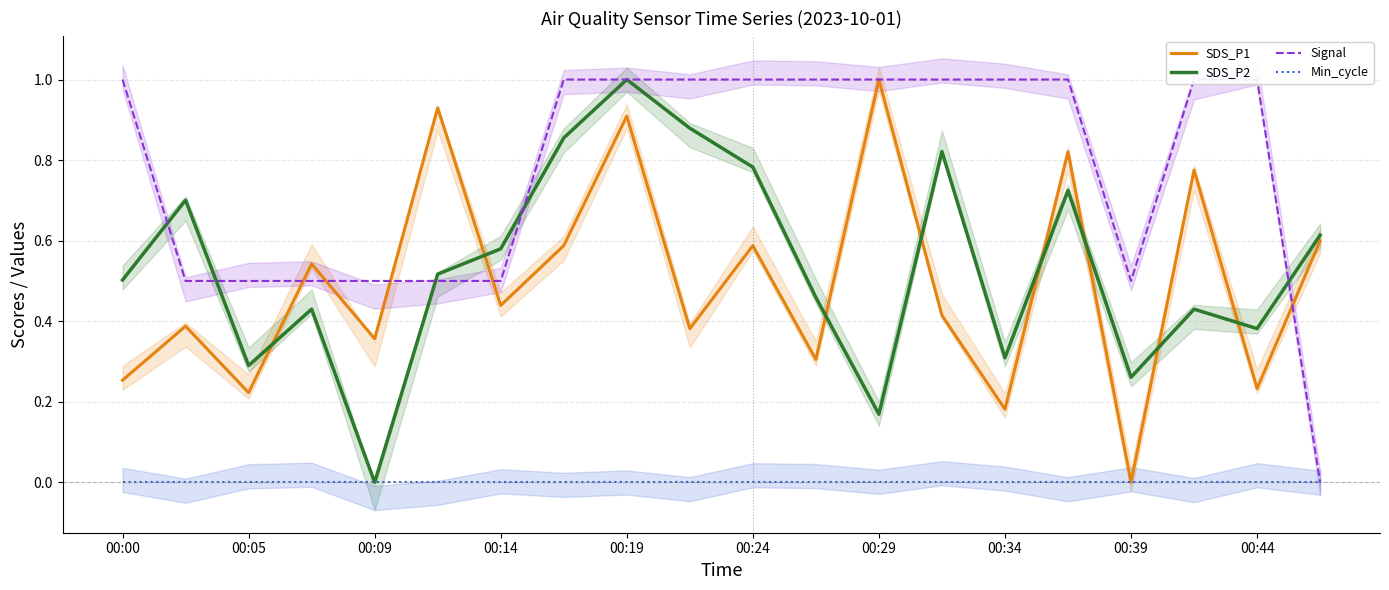

Is the value of SDS_P2 at 00:00 greater than the value of Min_cycle at 00:09?

Yes